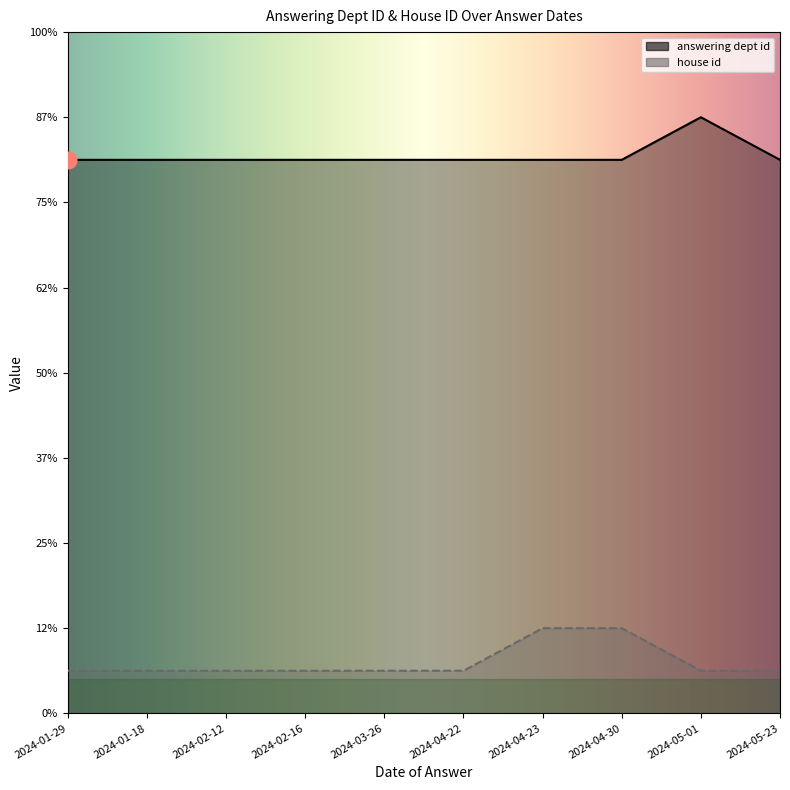

Reading left to right, list all the values displayed in this chart.

answering dept id: 13	13	13	13	13	13	13	13	14	13
house id: 1	1	1	1	1	1	2	2	1	1